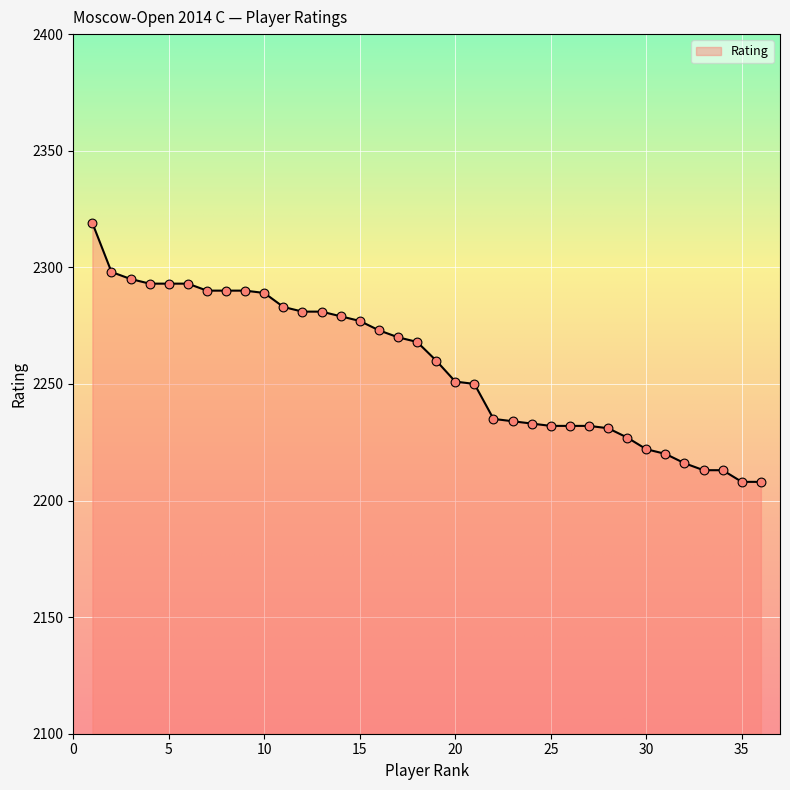

What is the greatest value displayed?

2319